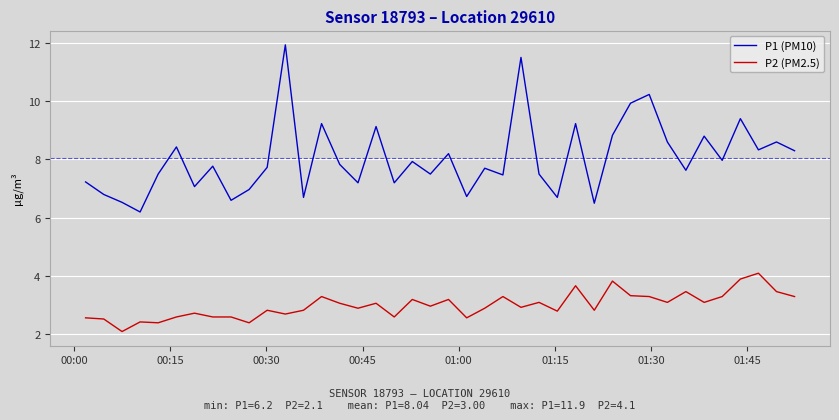

Which series has the largest total across all categories?

P1 (PM10)